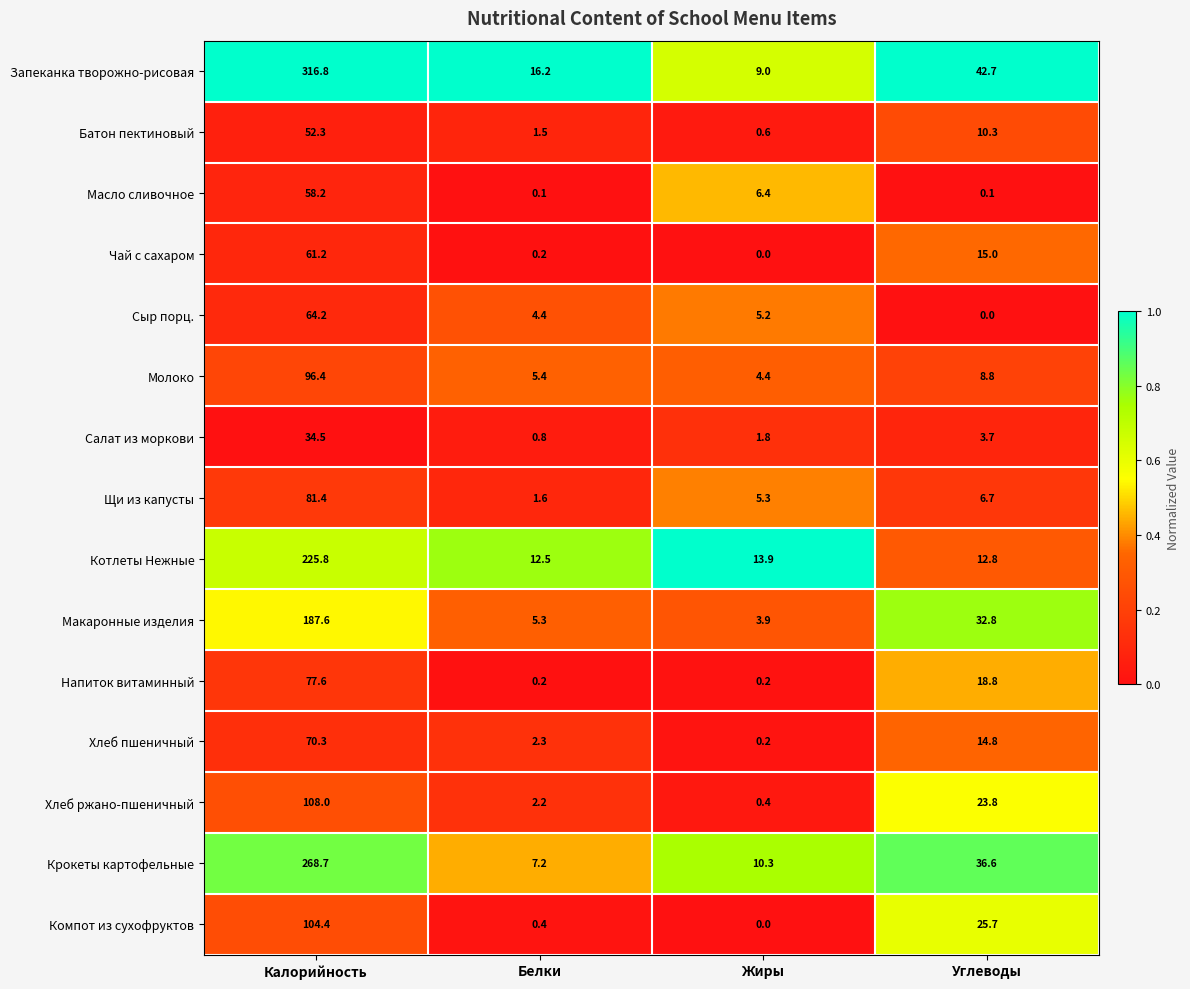

What is the sum of all Макаронные изделия values?

229.6